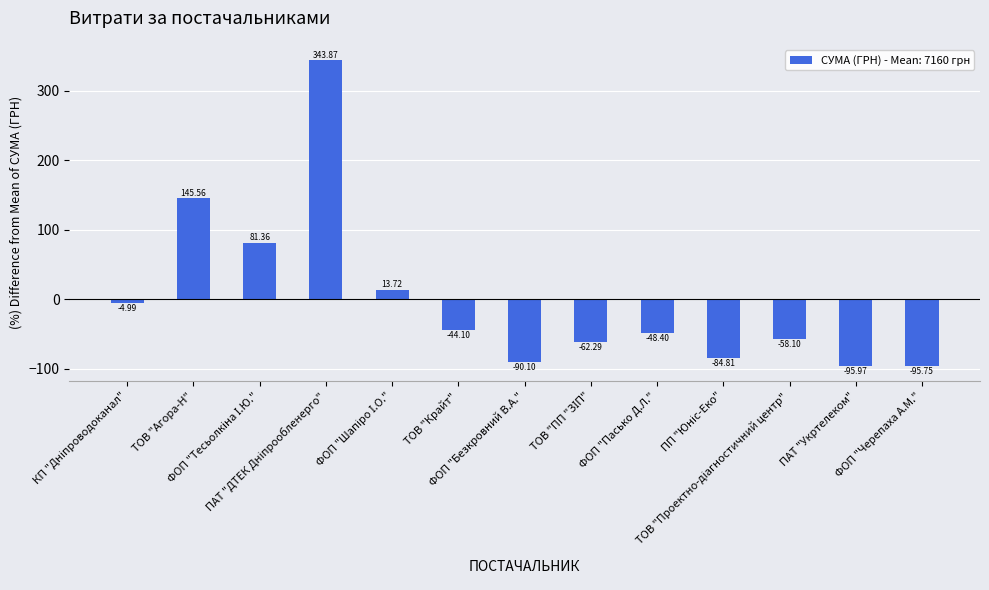

At which label is the value closest to 123?

ТОВ "Агора-Н"